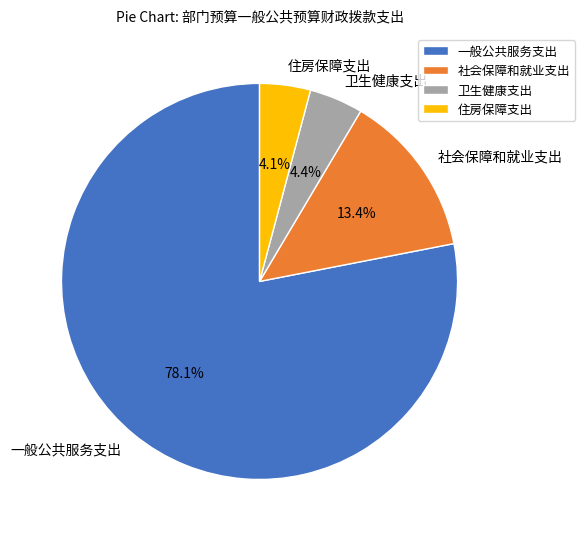

Which has a higher value, 一般公共服务支出 or 卫生健康支出?

一般公共服务支出